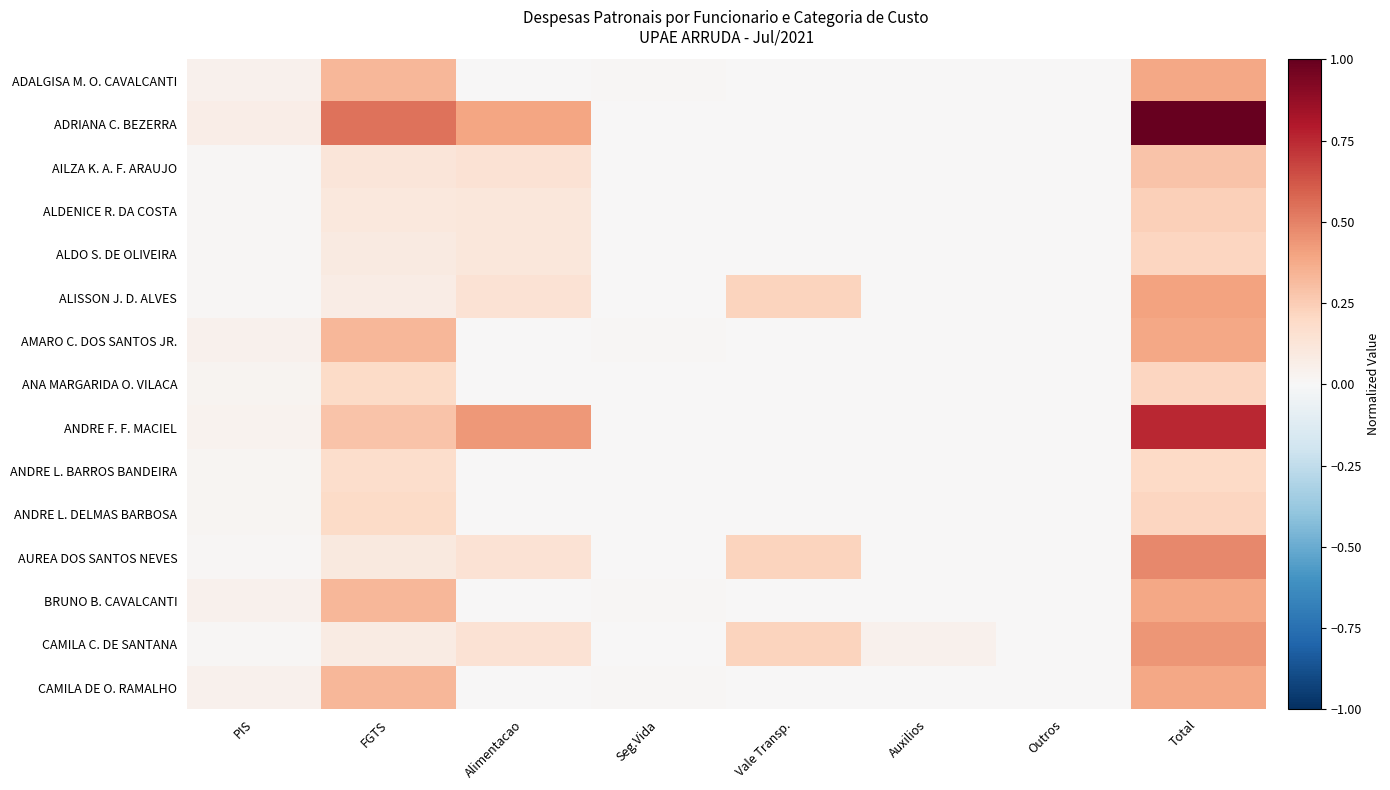

Which series has the widest spread of values?

ADRIANA C. BEZERRA